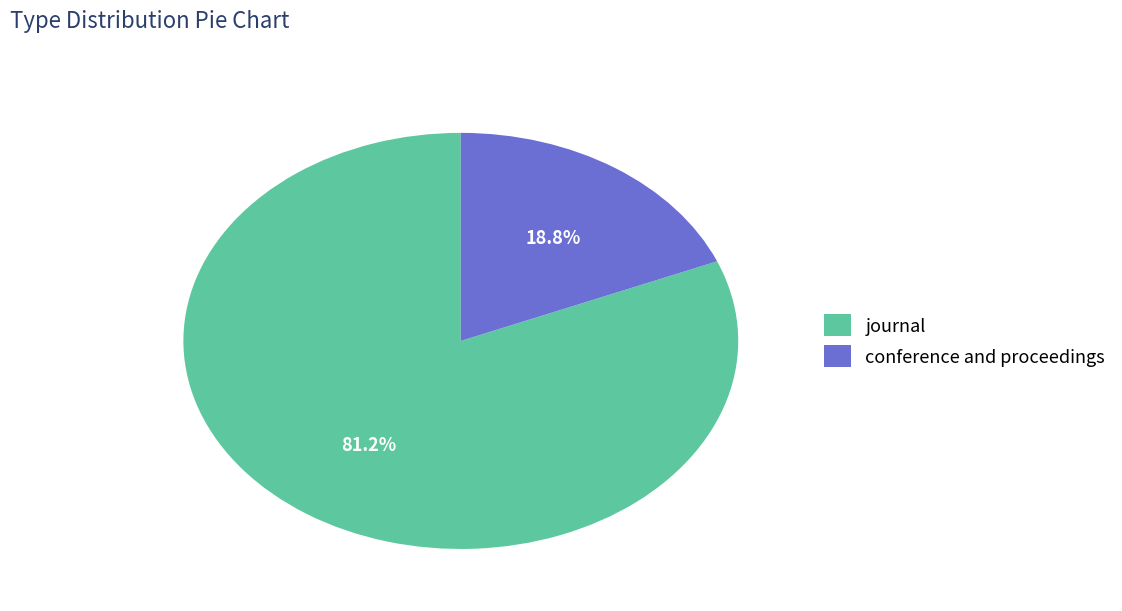

To the nearest percent, what is the average slice percentage?

50%